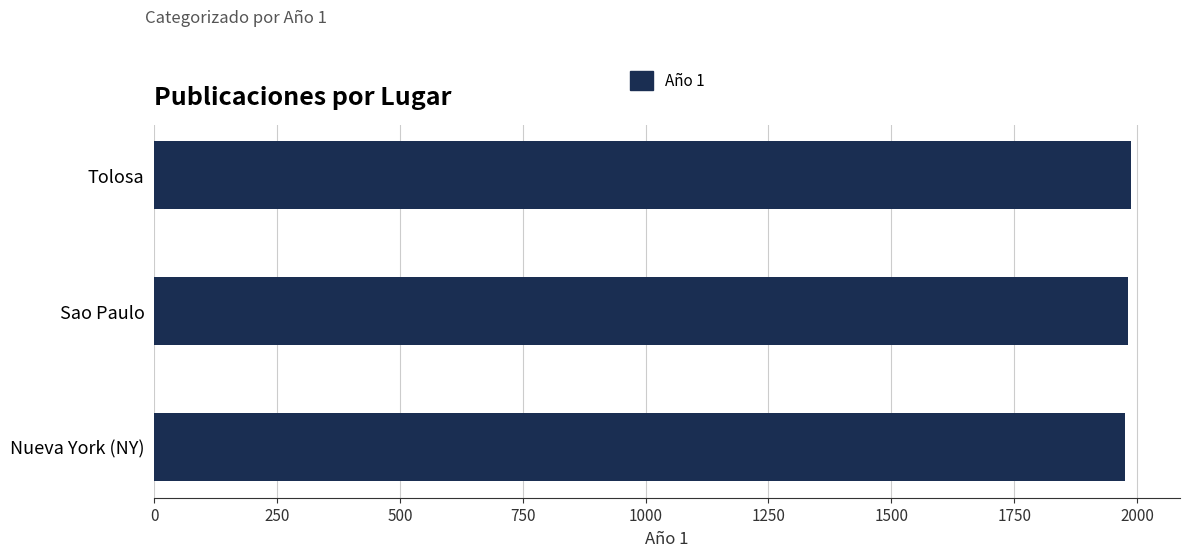

What is the greatest value displayed?

1988